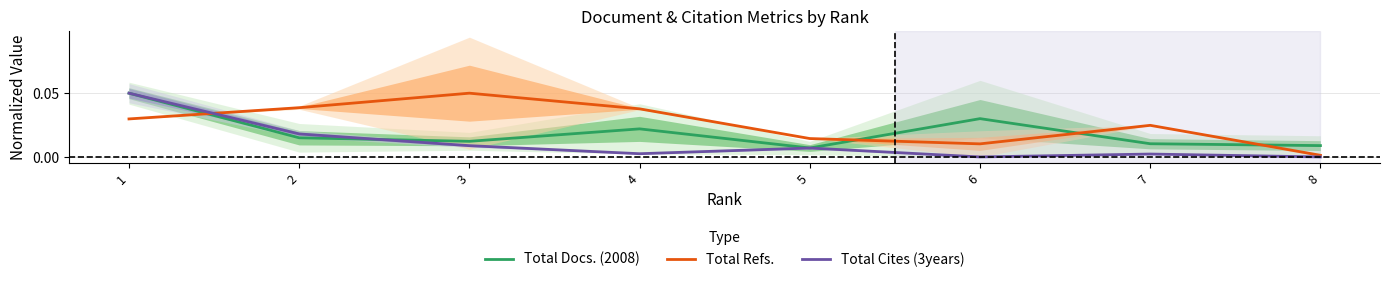

True or false: Total Cites (3years) has a value of 0.0 at 5.

False